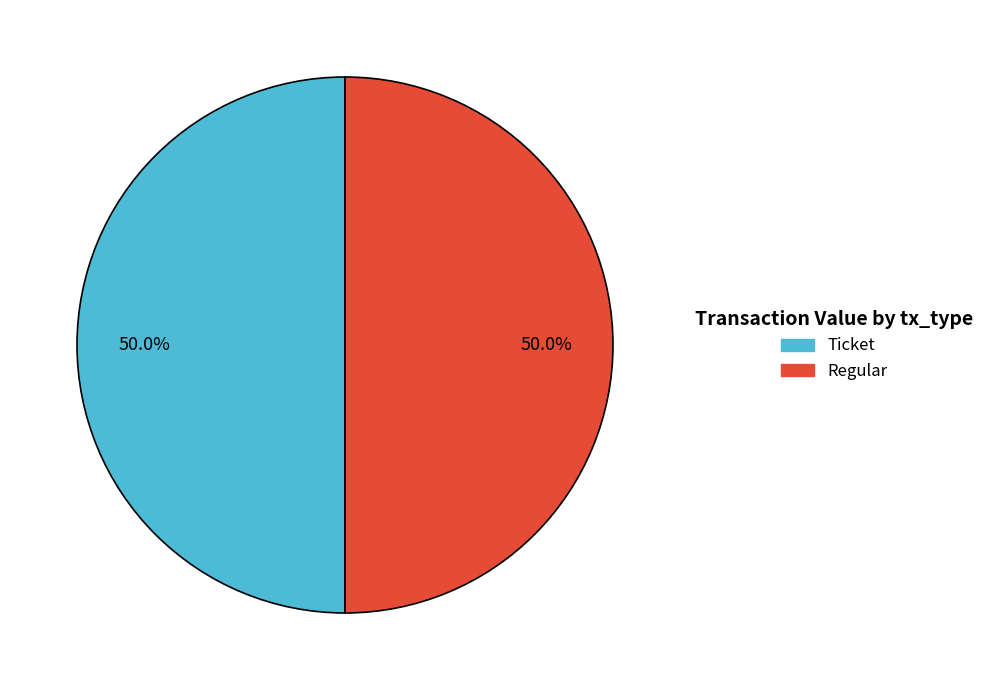

Combined, do Regular and Ticket account for over 50%?

Yes